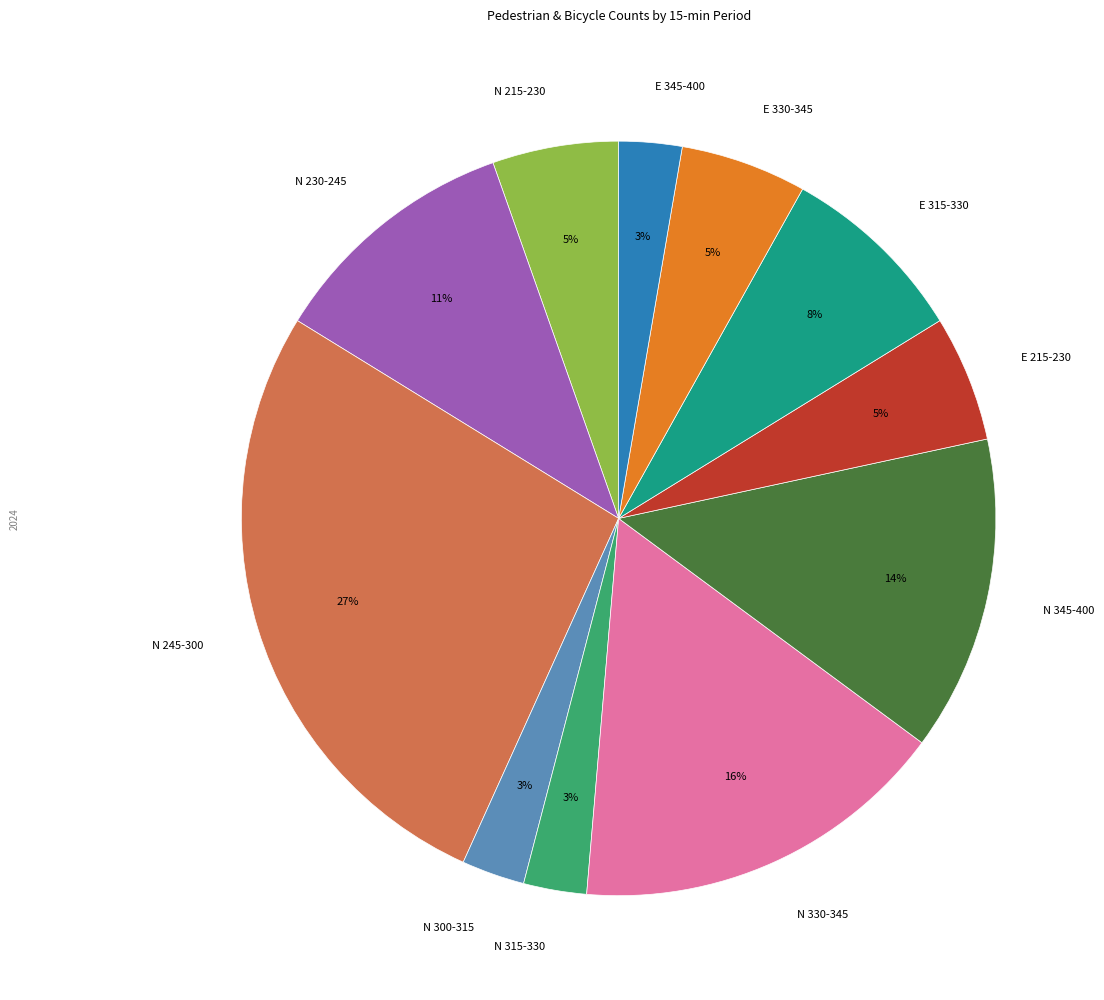

Which slice is the largest?

N 245-300